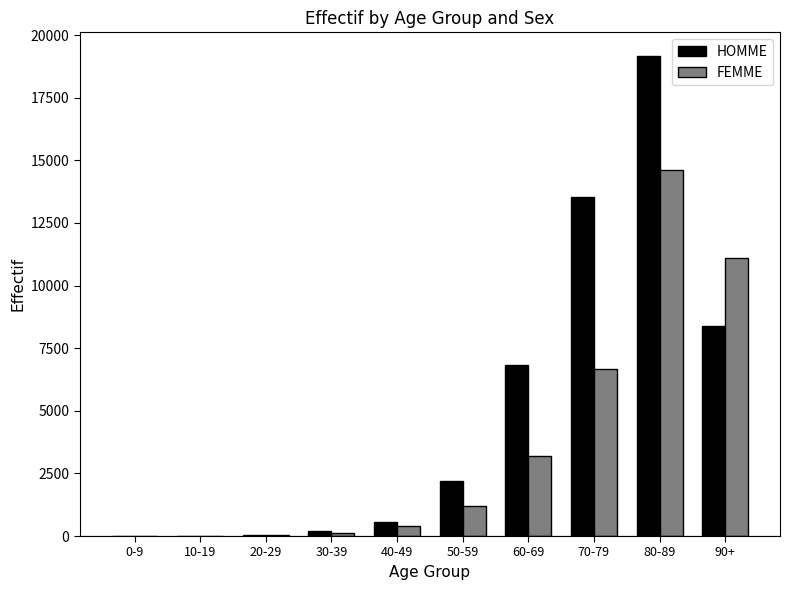

What is the difference between the FEMME values at 90+ and 80-89?

3509